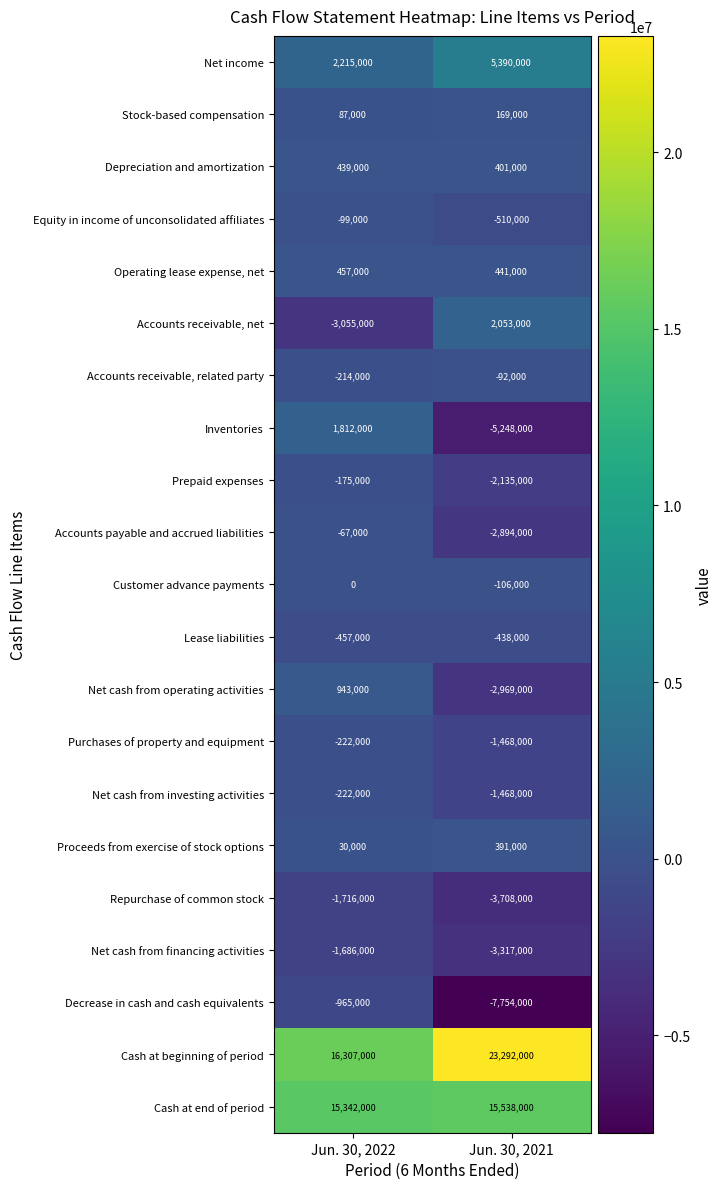

Which series has the largest range (max minus min)?

Inventories